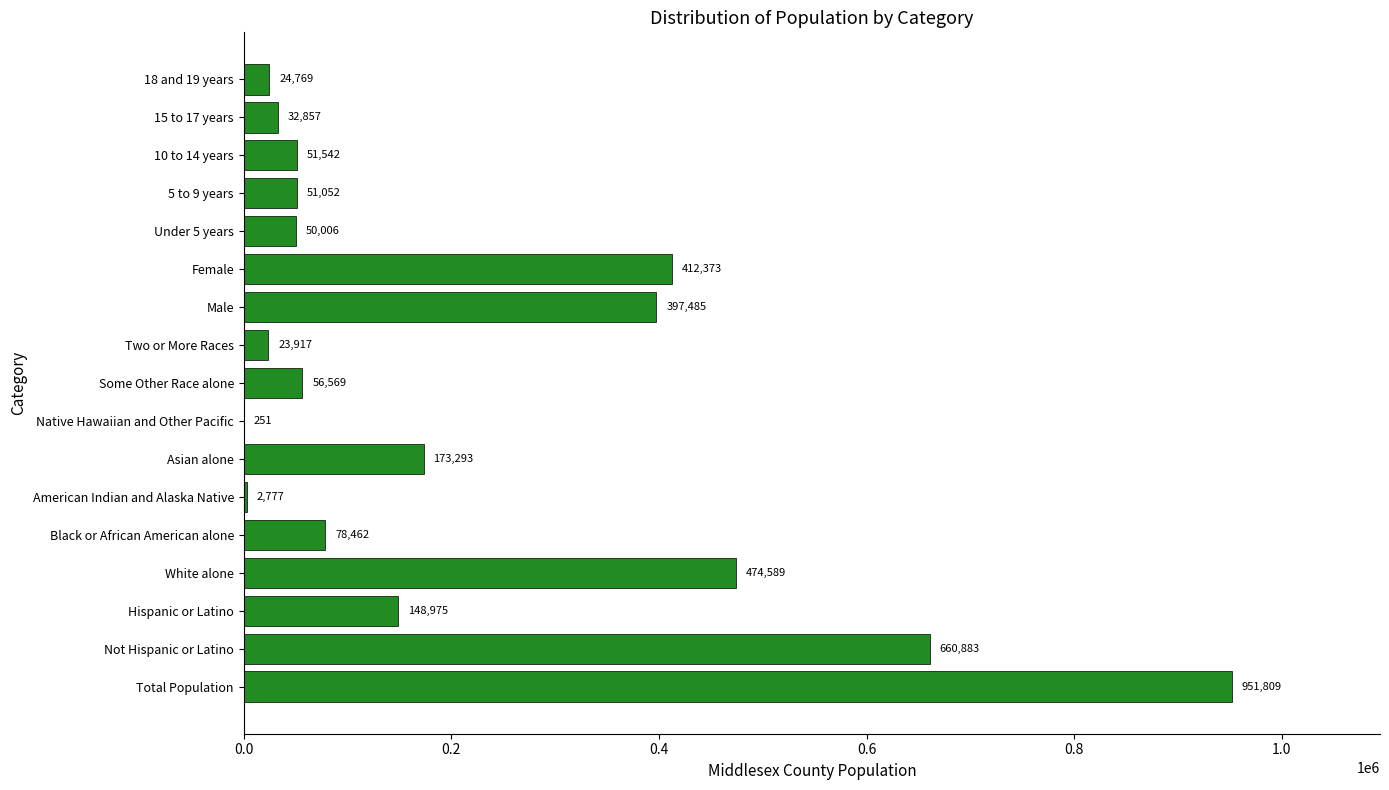

What is the sum of all values?

3591609